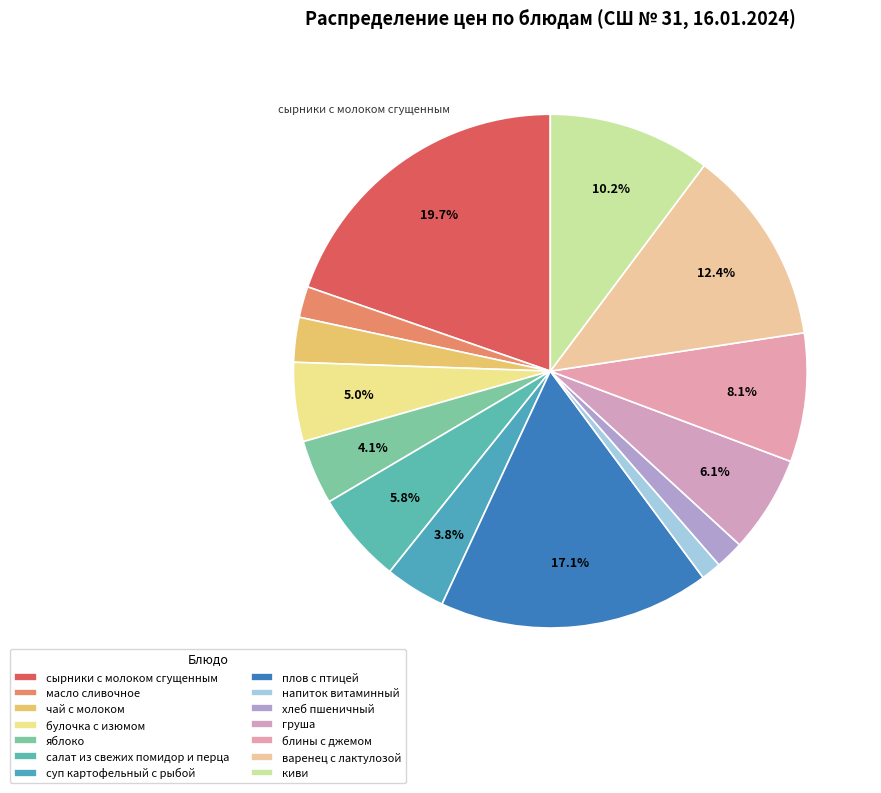

How many slices are in this pie chart?

14